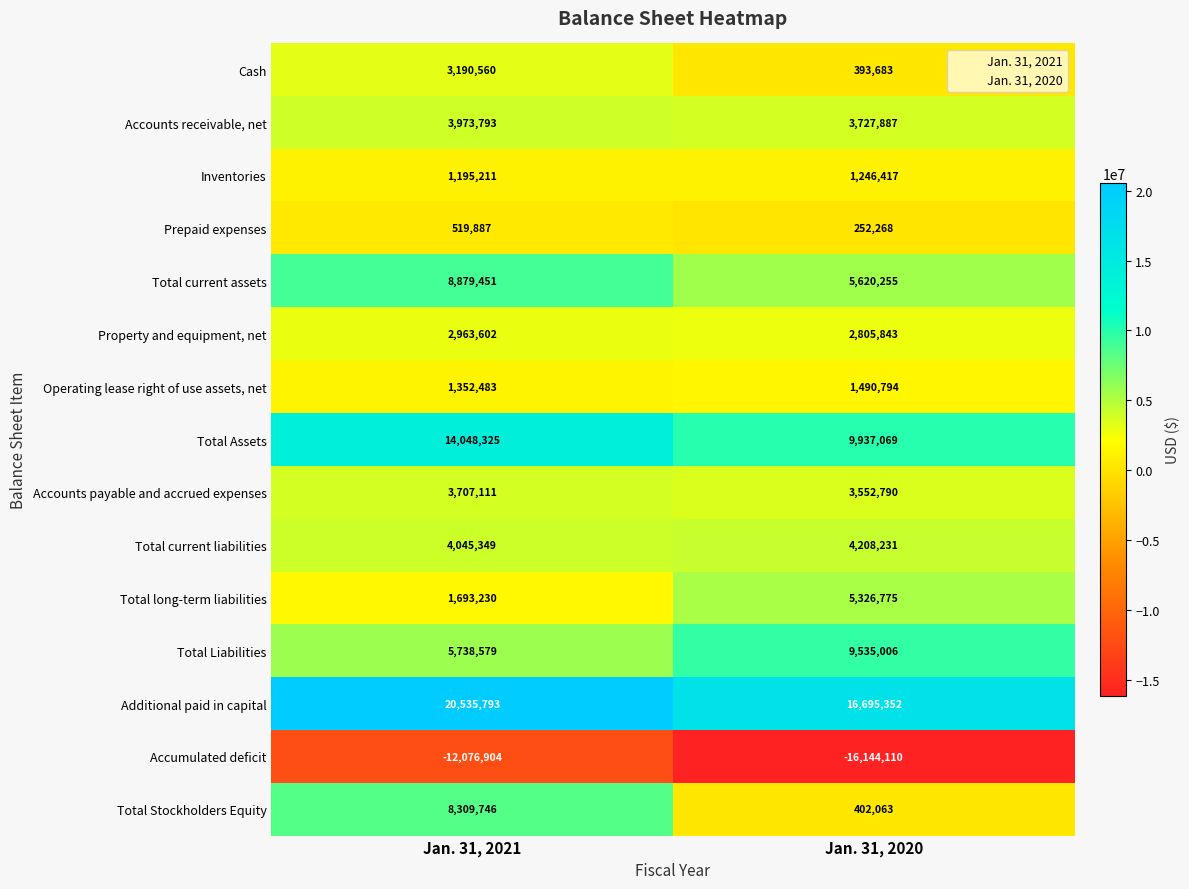

What is the difference between the maximum and minimum values in the Property and equipment, net series?

157759